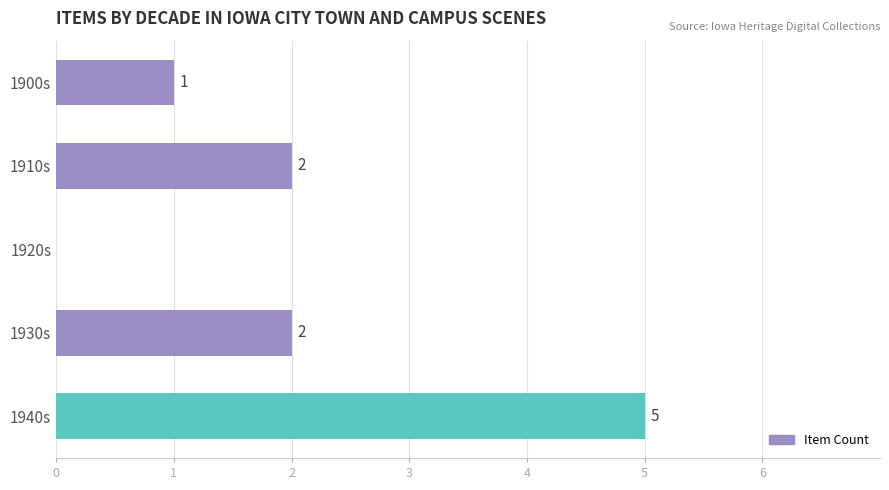

The value at 1900s is 0. True or false?

False